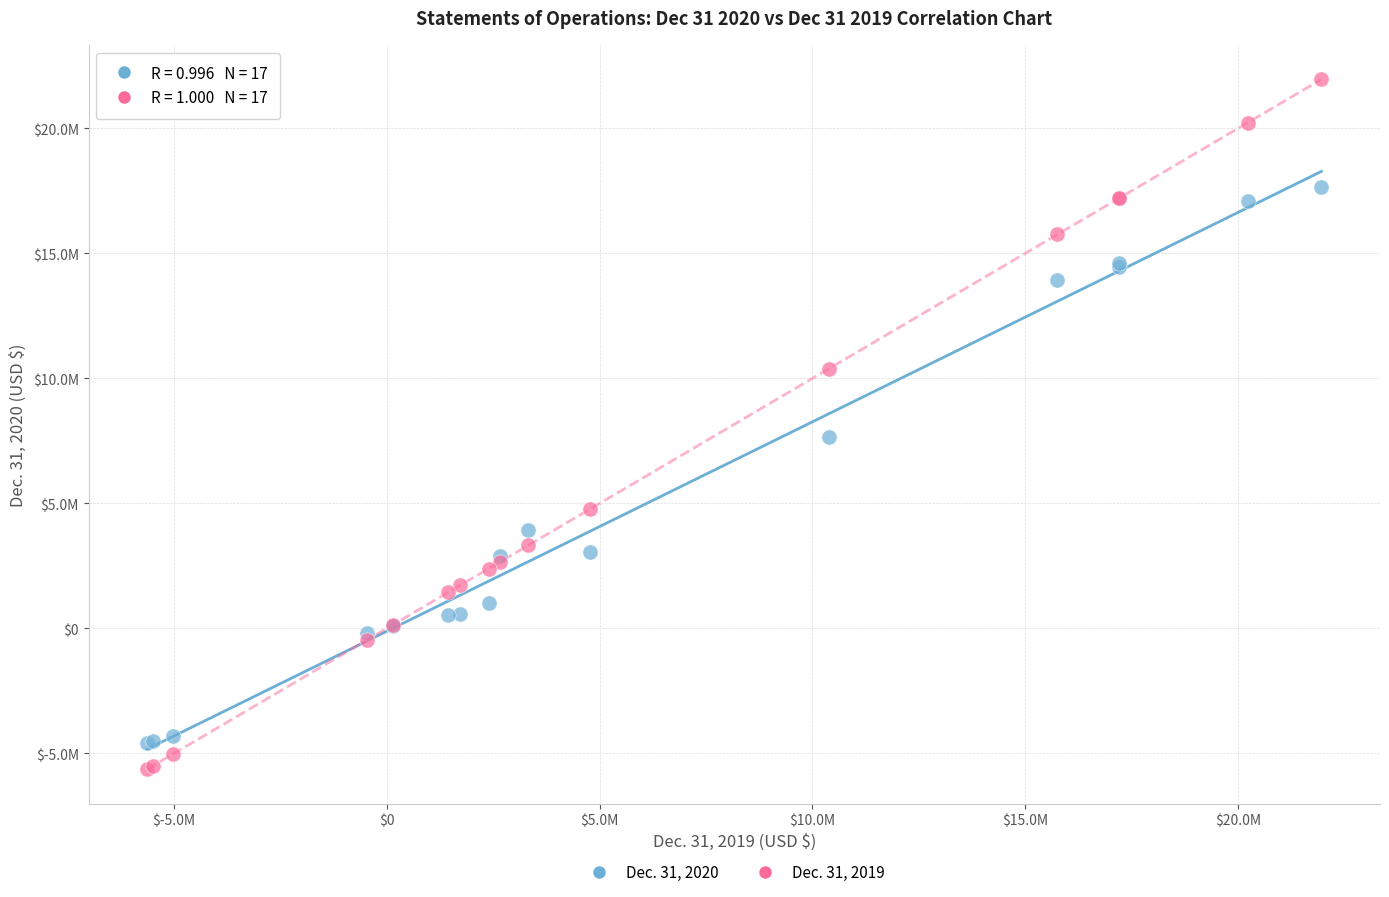

Which series contains the lowest Y value?

Dec. 31, 2019